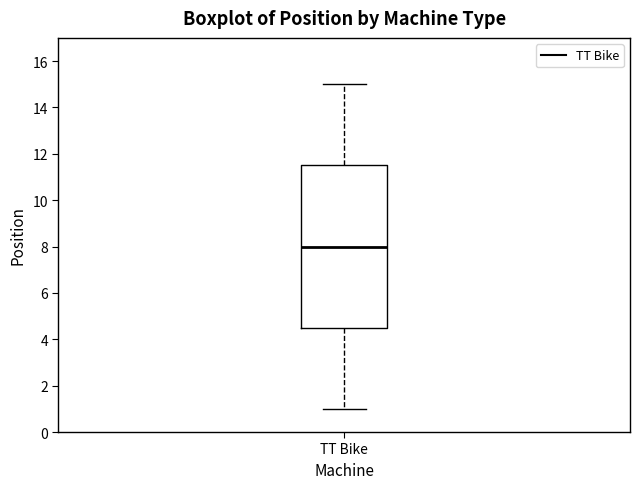

Transcribe this box plot: give where the median line is, the range the box spans, and where the two whiskers end, as read against the y-axis. The values are not printed on the chart, so give them approximately, as read against the axis.

median 8.0, box 4.6 to 11.6, whiskers 1.0 to 15.0